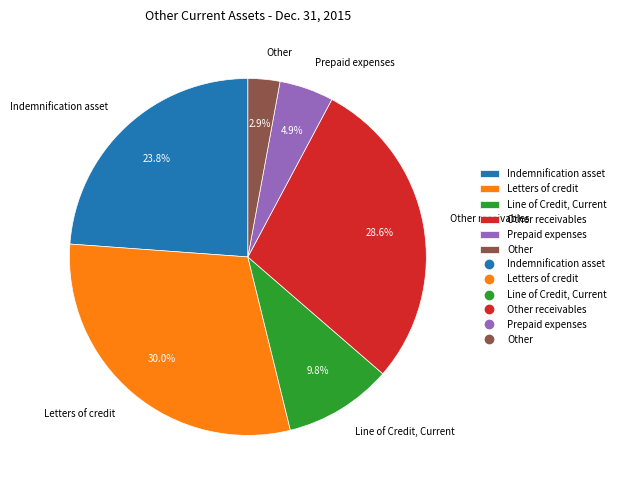

Rank the categories by value from highest to lowest.

Letters of credit, Other receivables, Indemnification asset, Line of Credit, Current, Prepaid expenses, Other